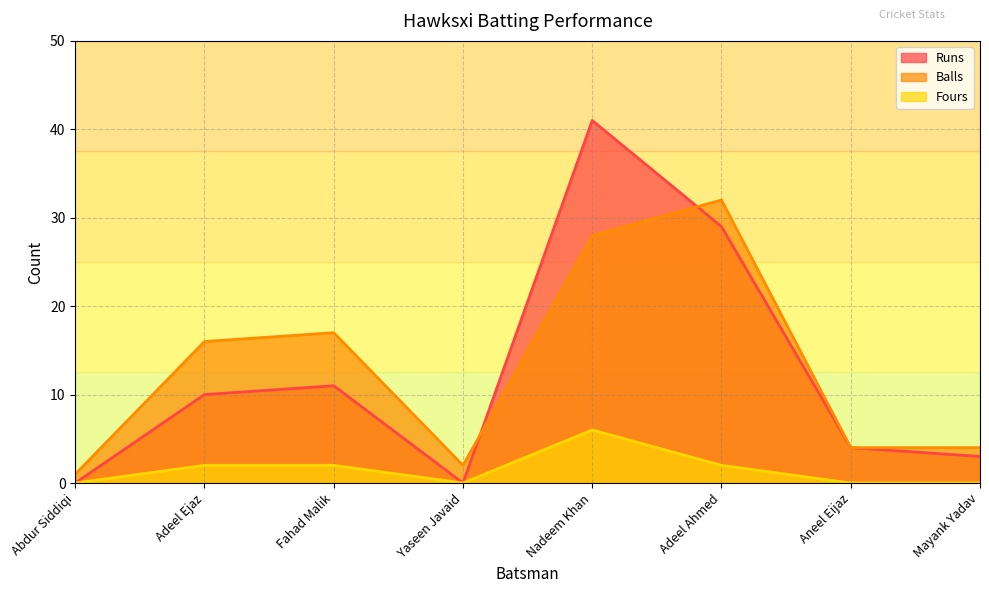

Where is the first local maximum for Runs?

Fahad Malik